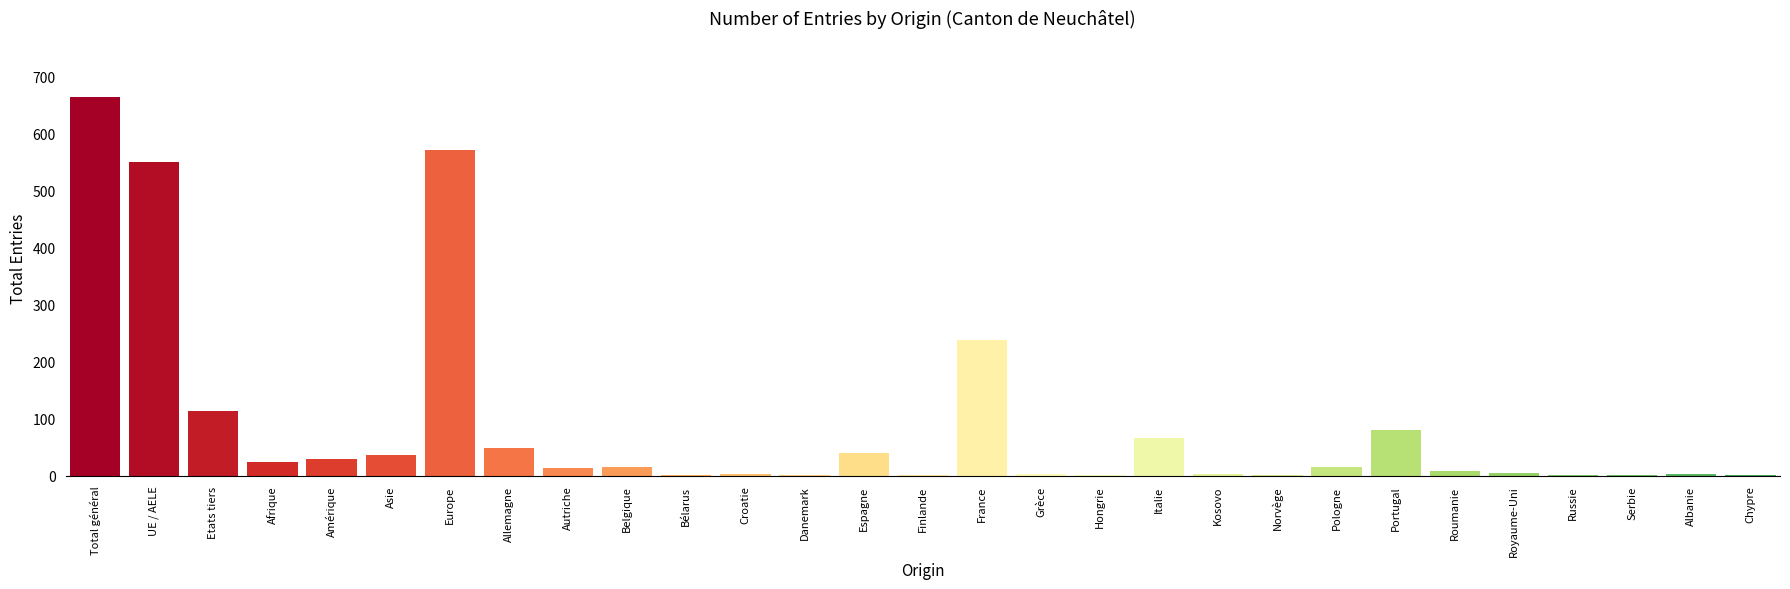

Between Serbie and France, which is larger?

France